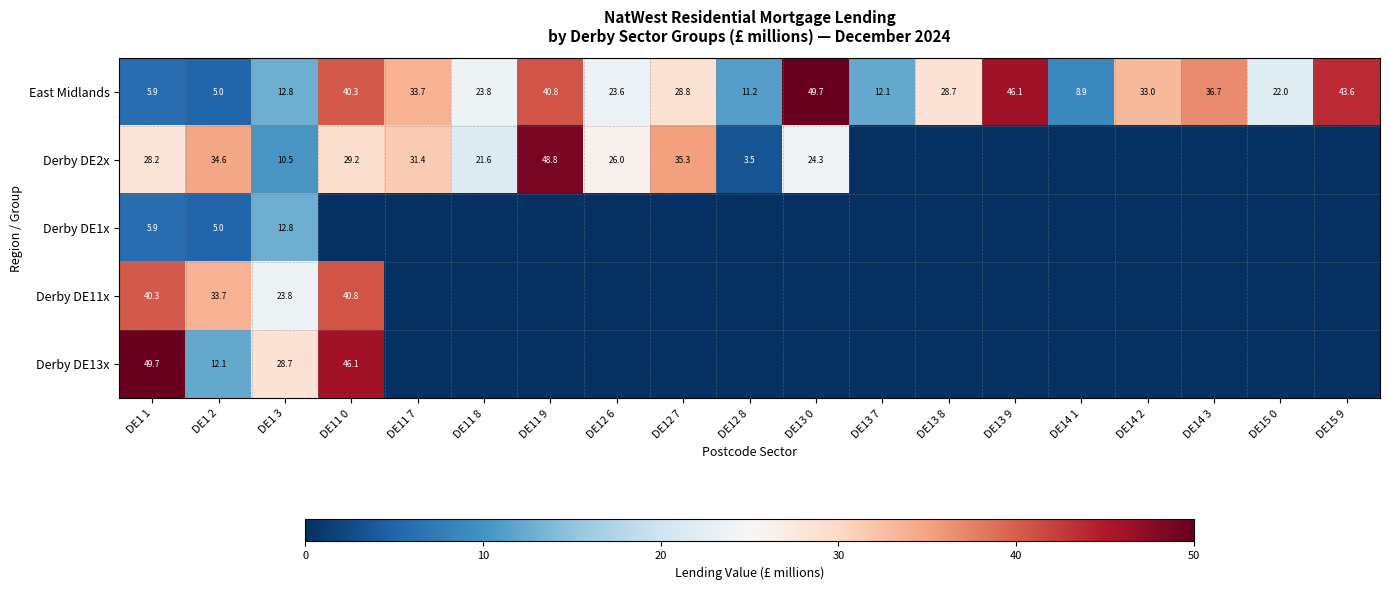

What is the total value across all series at DE1 1?

130.0